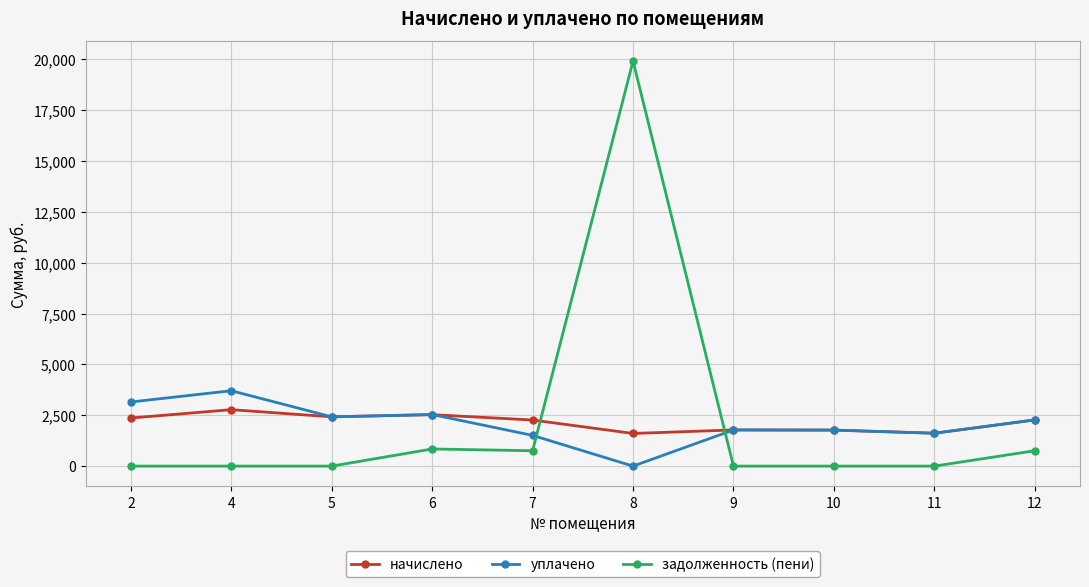

What is the difference between the начислено values at 6 and 4?

245.6